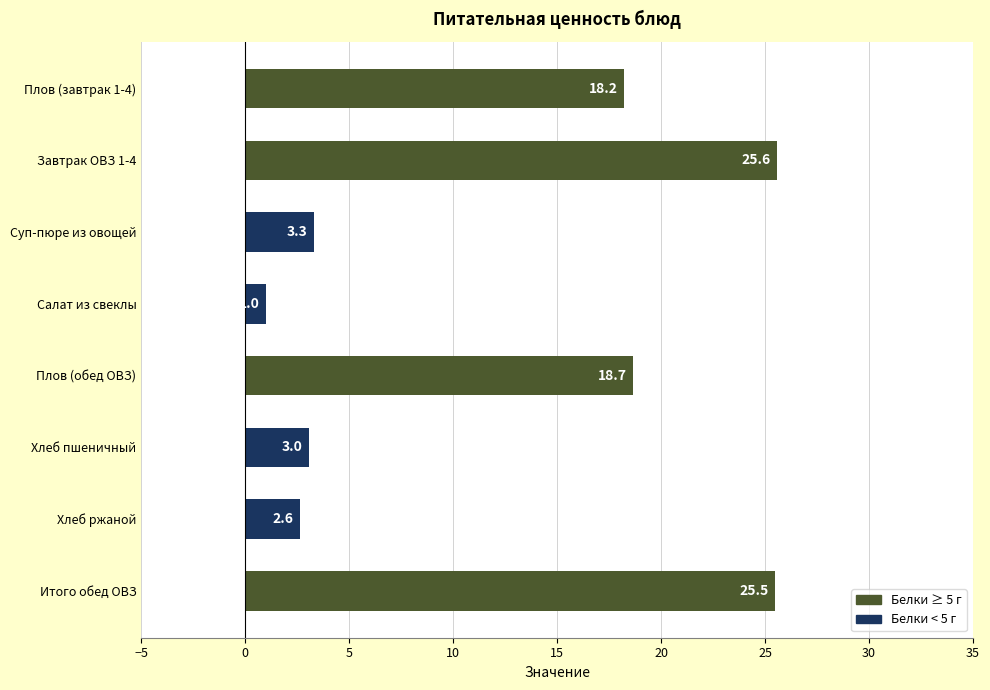

Reading top to bottom, list all the values displayed in this chart.

Плов (завтрак 1-4)=18.2	Завтрак ОВЗ 1-4=25.6	Суп-пюре из овощей=3.3	Салат из свеклы=1.0	Плов (обед ОВЗ)=18.7	Хлеб пшеничный=3.0	Хлеб ржаной=2.6	Итого обед ОВЗ=25.5